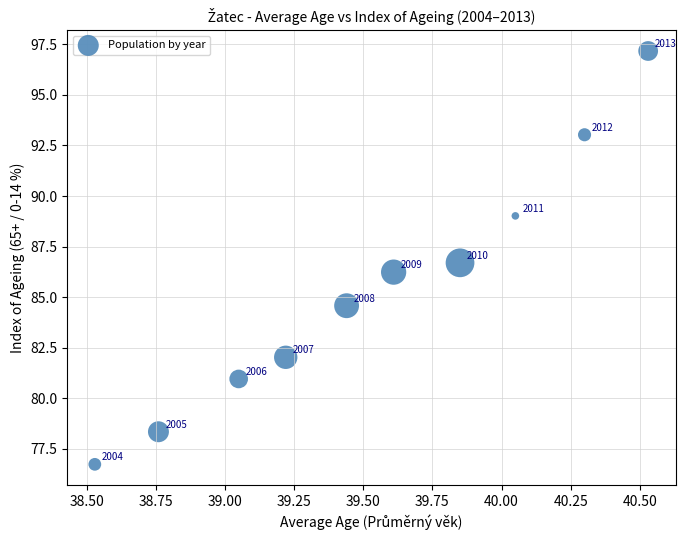

What Y value in the scatter plot is closest to 86?

86.2